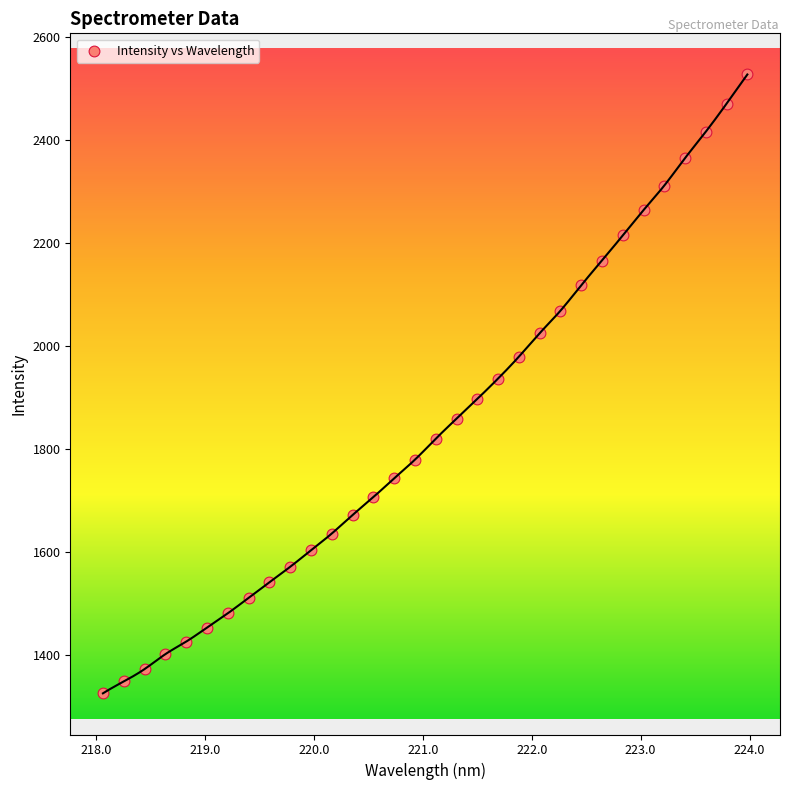

What is the range of X values (max minus min)?

5.9